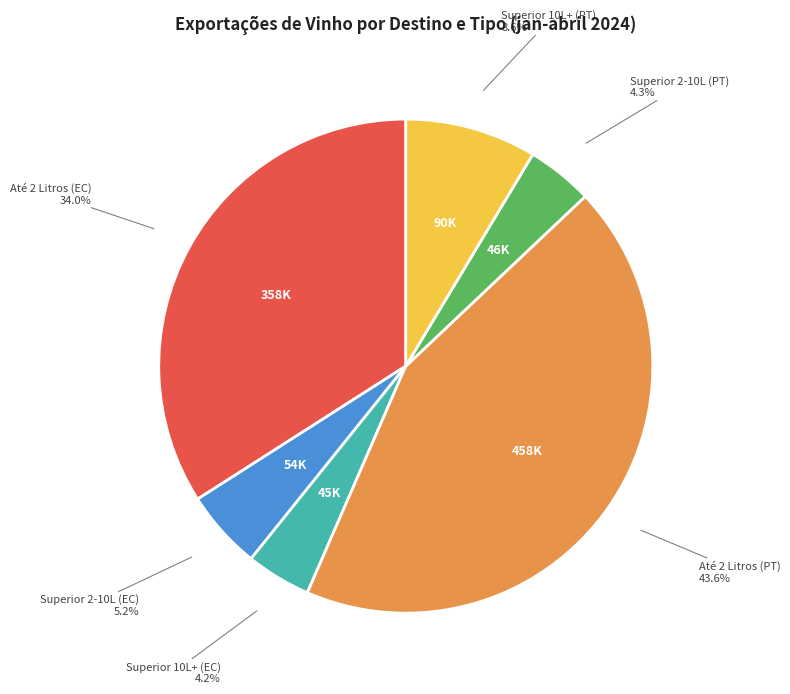

What is the ratio of the value at Superior 2-10L (PT) to the value at Superior 10L+ (EC)?

1.0